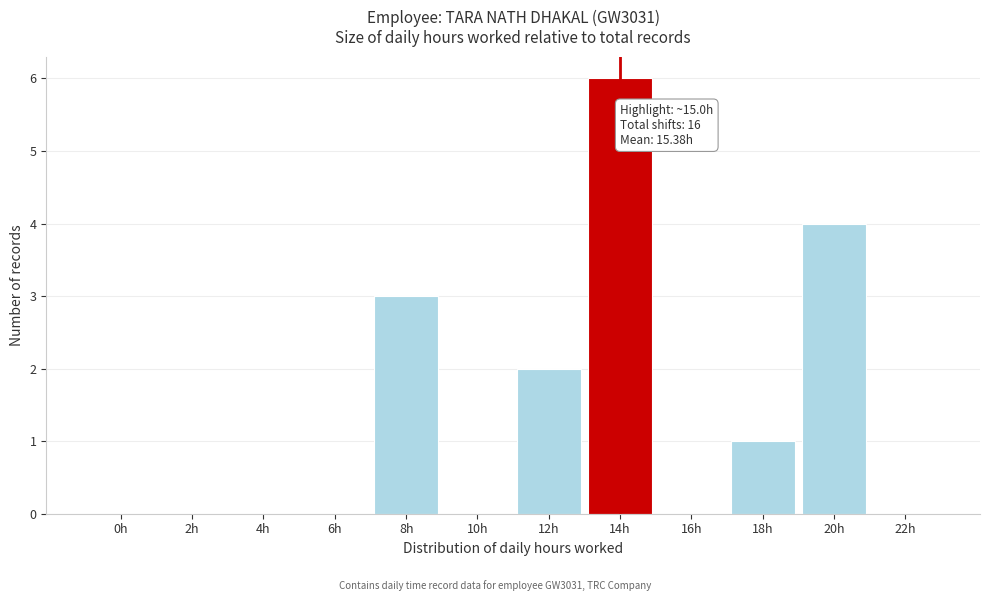

Reading left to right, list all the values displayed in this chart.

0h=0	2h=0	4h=0	6h=0	8h=3	10h=0	12h=2	14h=6	16h=0	18h=1	20h=4	22h=0